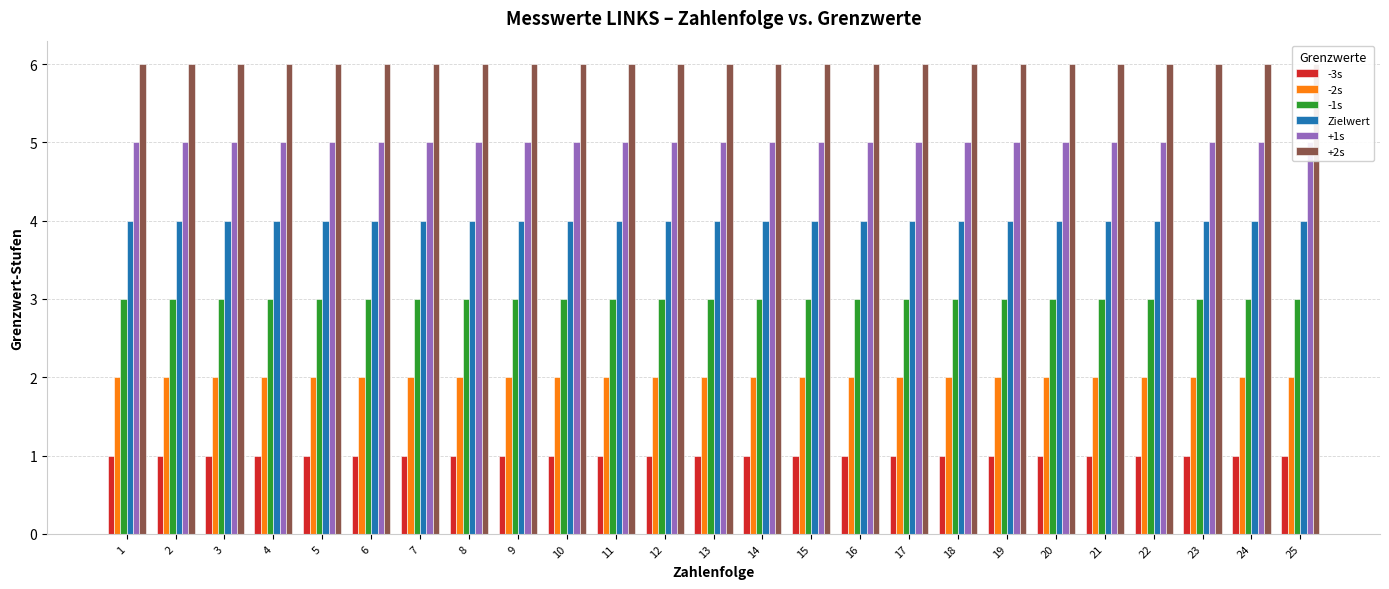

What is the value of the +1s bar at the 2nd from the left?

5